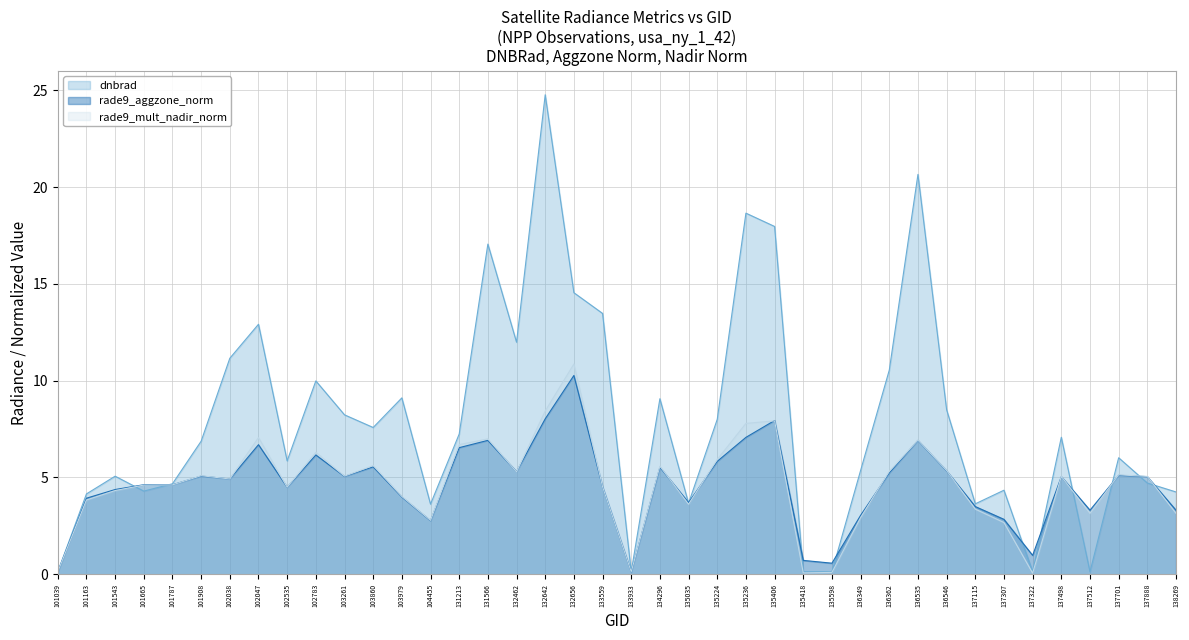

Reading left to right, transcribe all the data shown in this chart.

dnbrad: 101039=0.1	101163=4.2	101543=5.1	101665=4.3	101787=4.7	101908=6.9	102038=11.2	102047=12.9	102535=5.9	102783=10.0	103261=8.2	103860=7.6	103979=9.1	104455=3.6	131213=7.2	131566=17.1	132462=12.0	132642=24.8	132656=14.5	133559=13.5	133933=0.1	134296=9.1	135035=3.7	135224=8.0	135236=18.7	135406=18.0	135418=0.1	135598=0.1	136349=5.4	136362=10.5	136535=20.7	136546=8.5	137115=3.6	137307=4.3	137322=0.1	137498=7.1	137512=0.1	137701=6.0	137888=4.7	138269=4.3
rade9_aggzone_norm: 101039=0.1	101163=3.9	101543=4.4	101665=4.6	101787=4.6	101908=5.1	102038=4.9	102047=6.7	102535=4.5	102783=6.2	103261=5.1	103860=5.5	103979=4.0	104455=2.8	131213=6.5	131566=6.9	132462=5.3	132642=8.0	132656=10.3	133559=4.5	133933=0.1	134296=5.5	135035=3.7	135224=5.8	135236=7.1	135406=7.9	135418=0.7	135598=0.6	136349=3.0	136362=5.2	136535=6.9	136546=5.3	137115=3.5	137307=2.8	137322=1.0	137498=5.0	137512=3.3	137701=5.1	137888=5.0	138269=3.3
rade9_mult_nadir_norm: 101039=0.1	101163=3.8	101543=4.3	101665=4.6	101787=4.6	101908=5.1	102038=4.9	102047=7.1	102535=4.5	102783=6.3	103261=5.1	103860=5.6	103979=4.0	104455=2.8	131213=6.7	131566=7.0	132462=5.3	132642=8.4	132656=10.9	133559=4.5	133933=0.1	134296=5.6	135035=3.6	135224=5.9	135236=7.8	135406=7.9	135418=0.1	135598=0.1	136349=2.9	136362=5.3	136535=6.9	136546=5.4	137115=3.4	137307=2.7	137322=0.1	137498=5.1	137512=3.1	137701=5.1	137888=5.1	138269=3.1